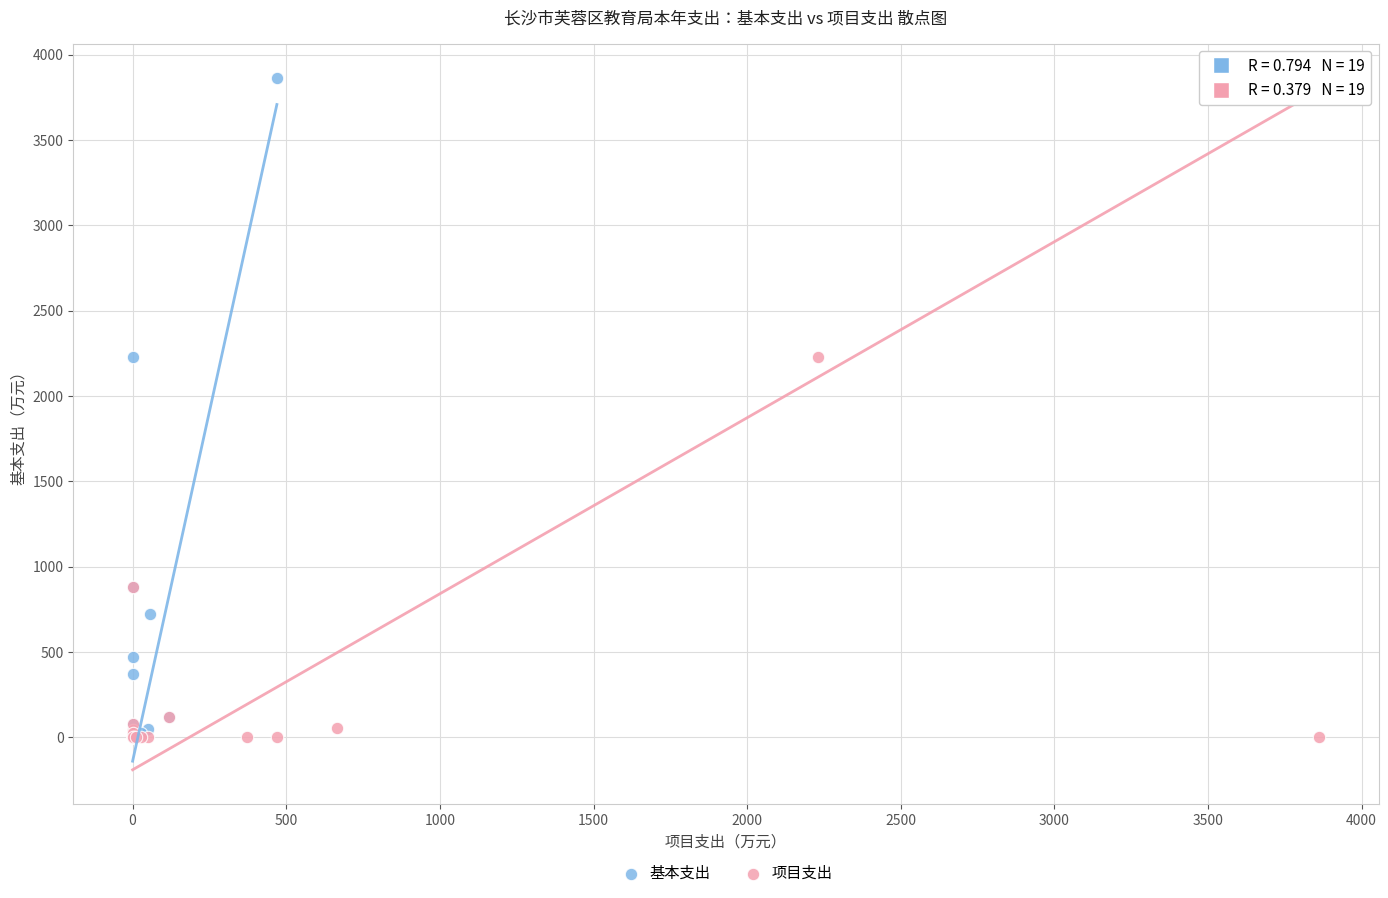

Which series reaches the maximum Y coordinate?

基本支出